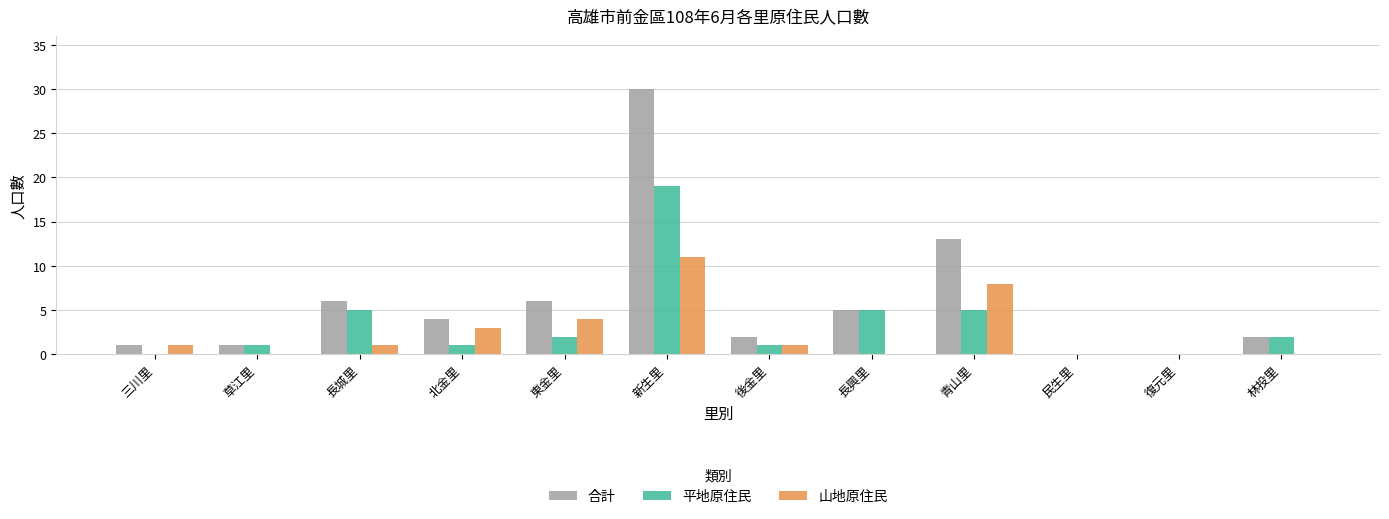

How many series are shown in this chart?

3